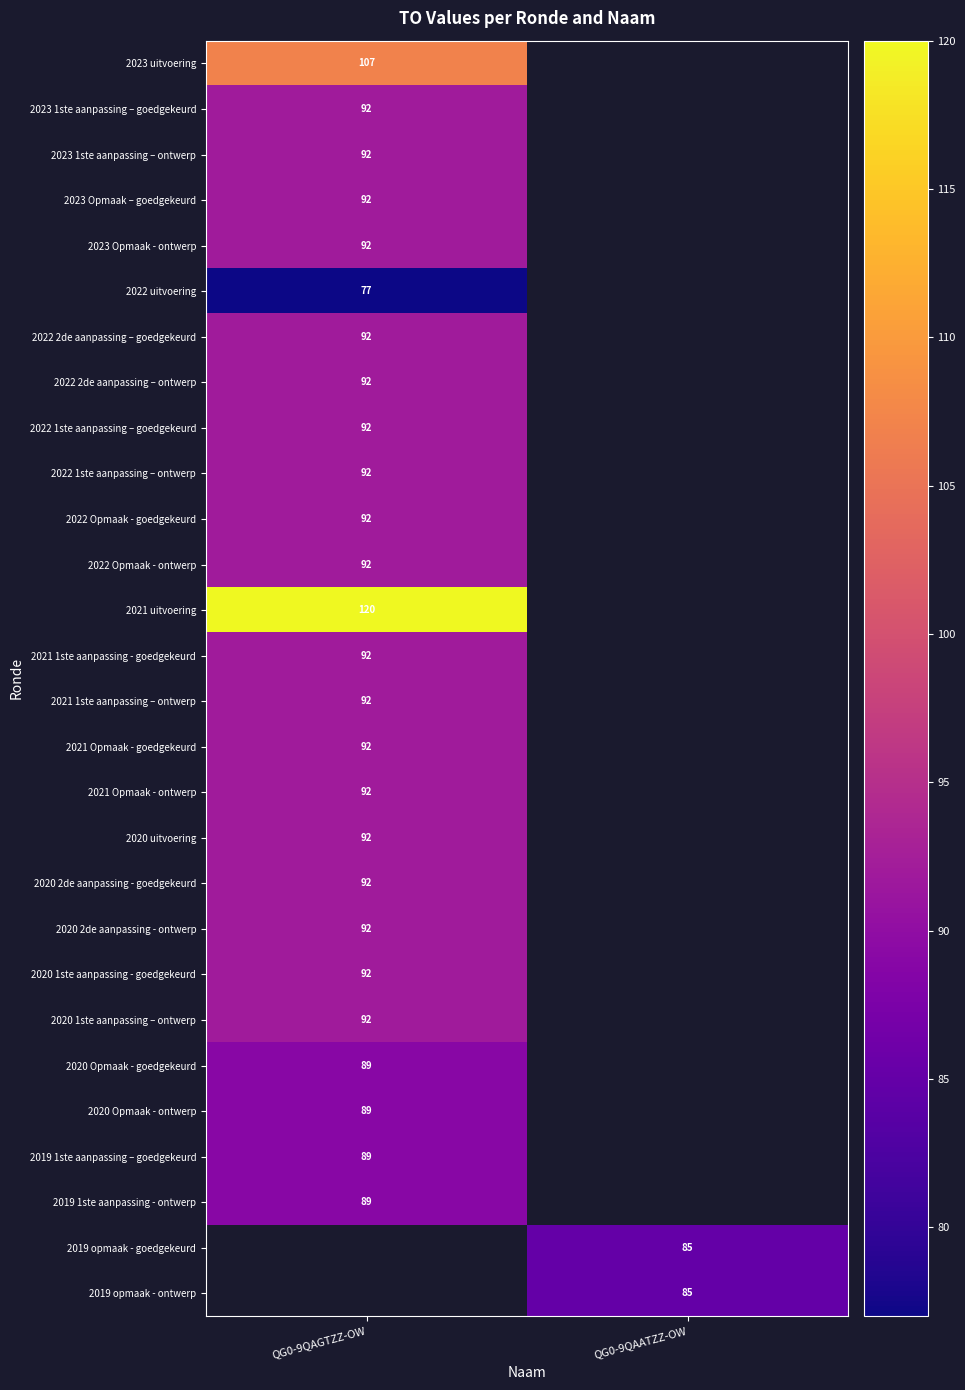

True or false: 2020 2de aanpassing - ontwerp has a value of 27 at QG0-9QAGTZZ-OW.

False